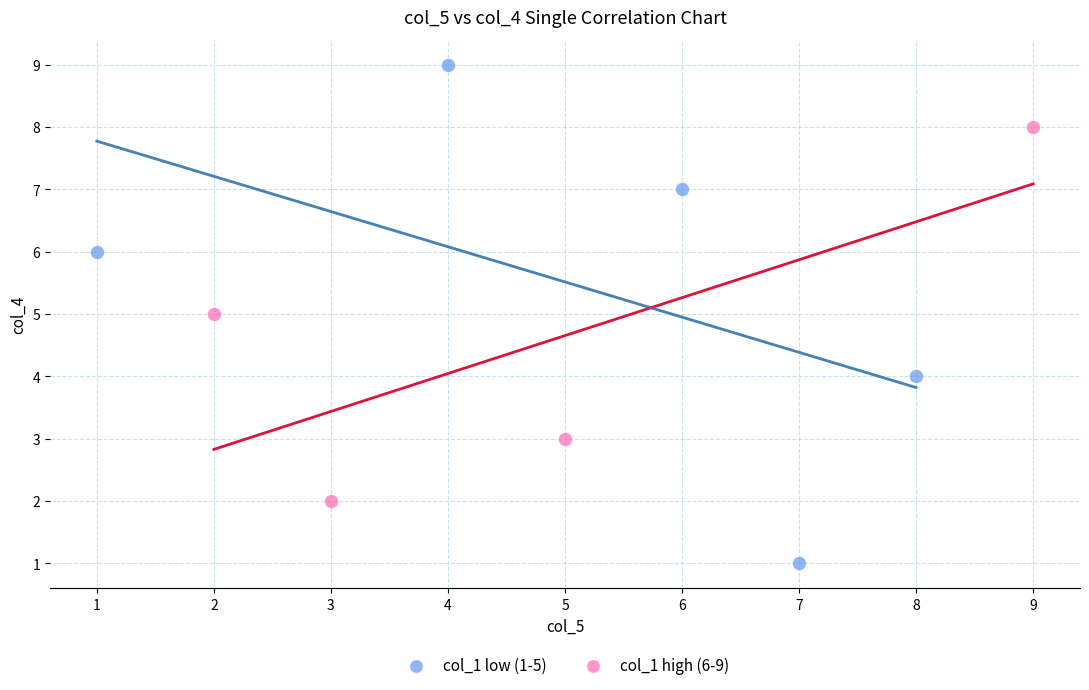

Which series contains the highest Y value?

col_1 low (1-5)